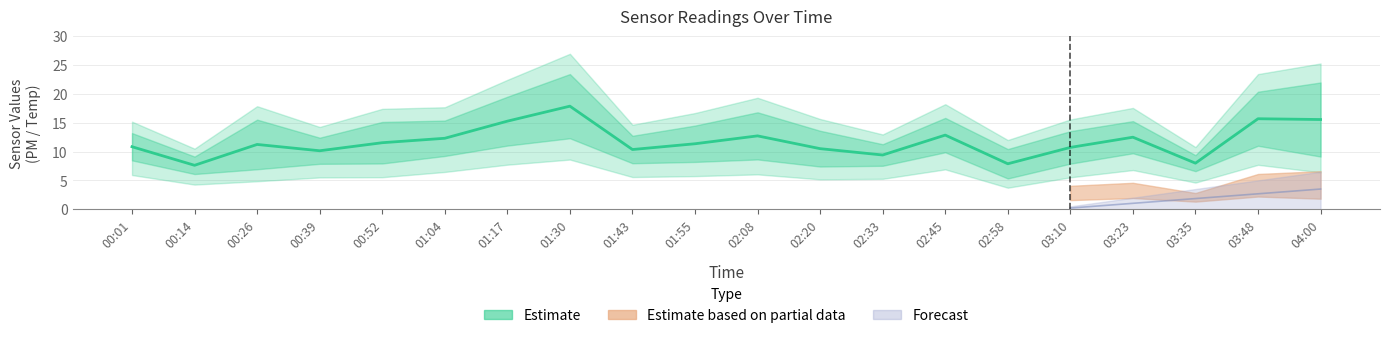

What is the smallest value displayed?

7.6